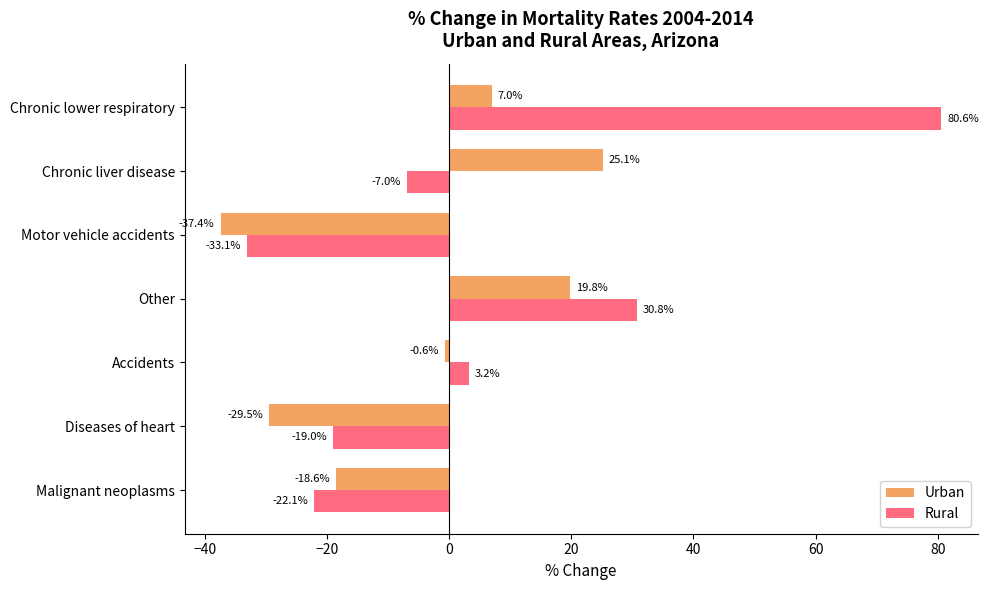

What is the sum of all Urban values?

-34.2